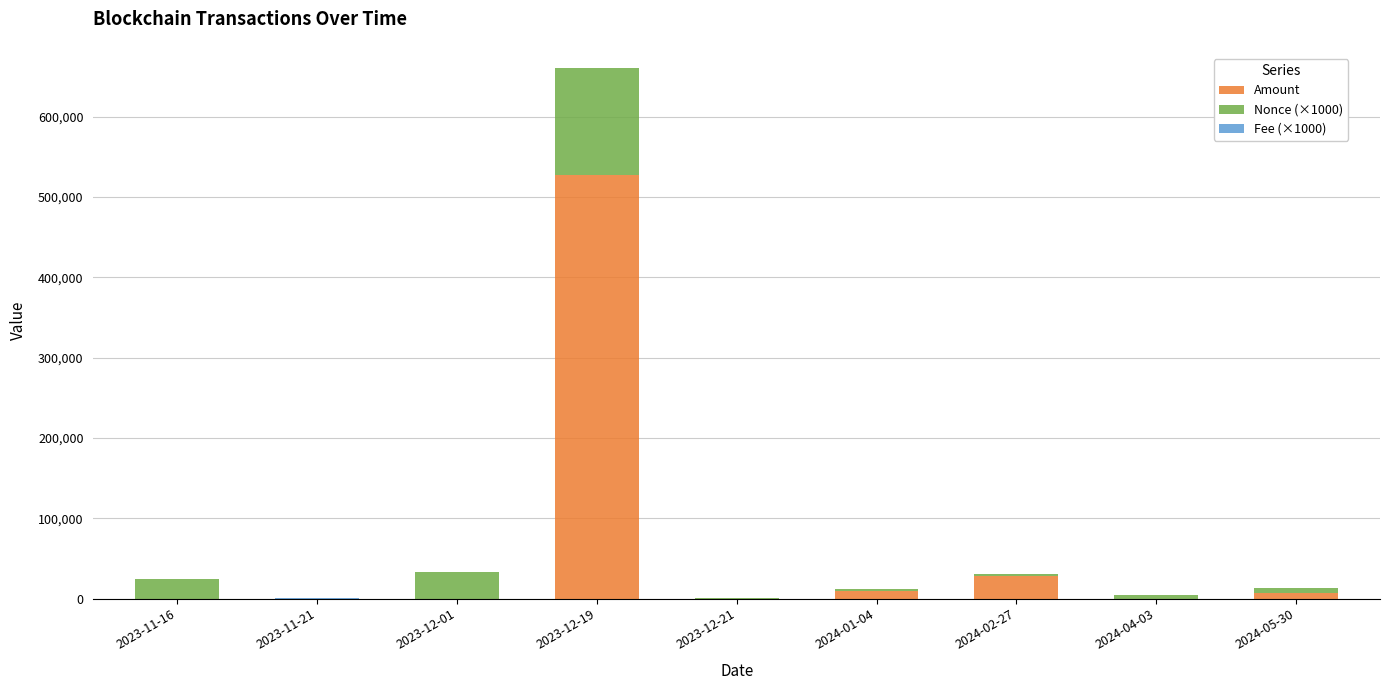

At which category is the sum across all series the highest?

2023-12-19